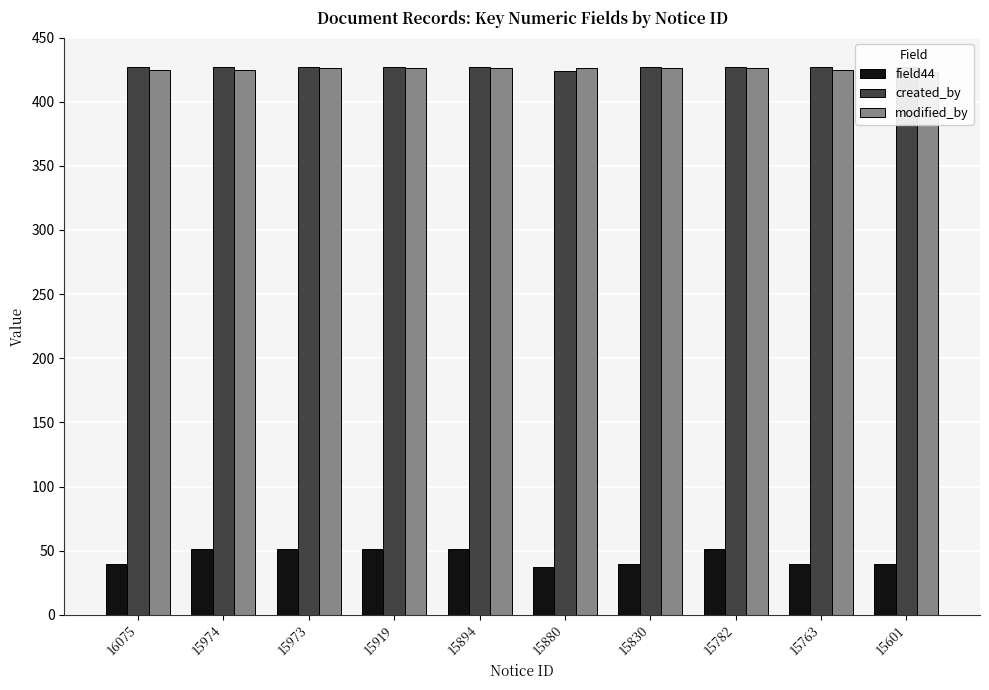

Rank the categories by modified_by value from highest to lowest.

15973, 15919, 15894, 15880, 15830, 15782, 16075, 15974, 15763, 15601